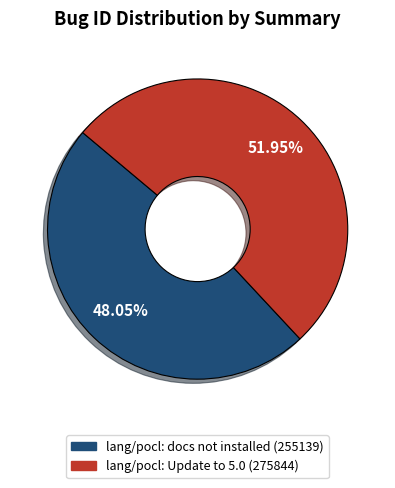

What is the majority slice?

lang/pocl: Update to 5.0